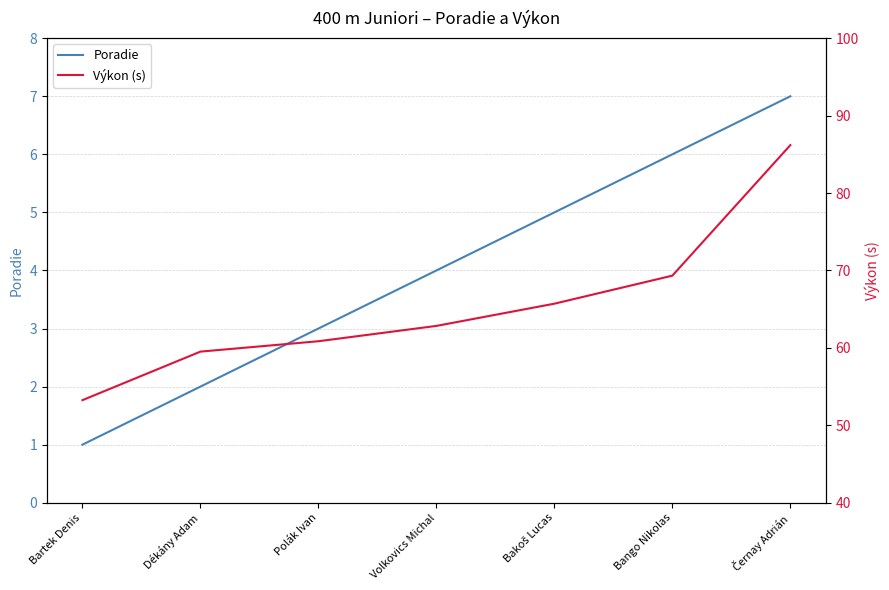

What is the approximate value of Poradie at Bakoš Lucas?

5.0